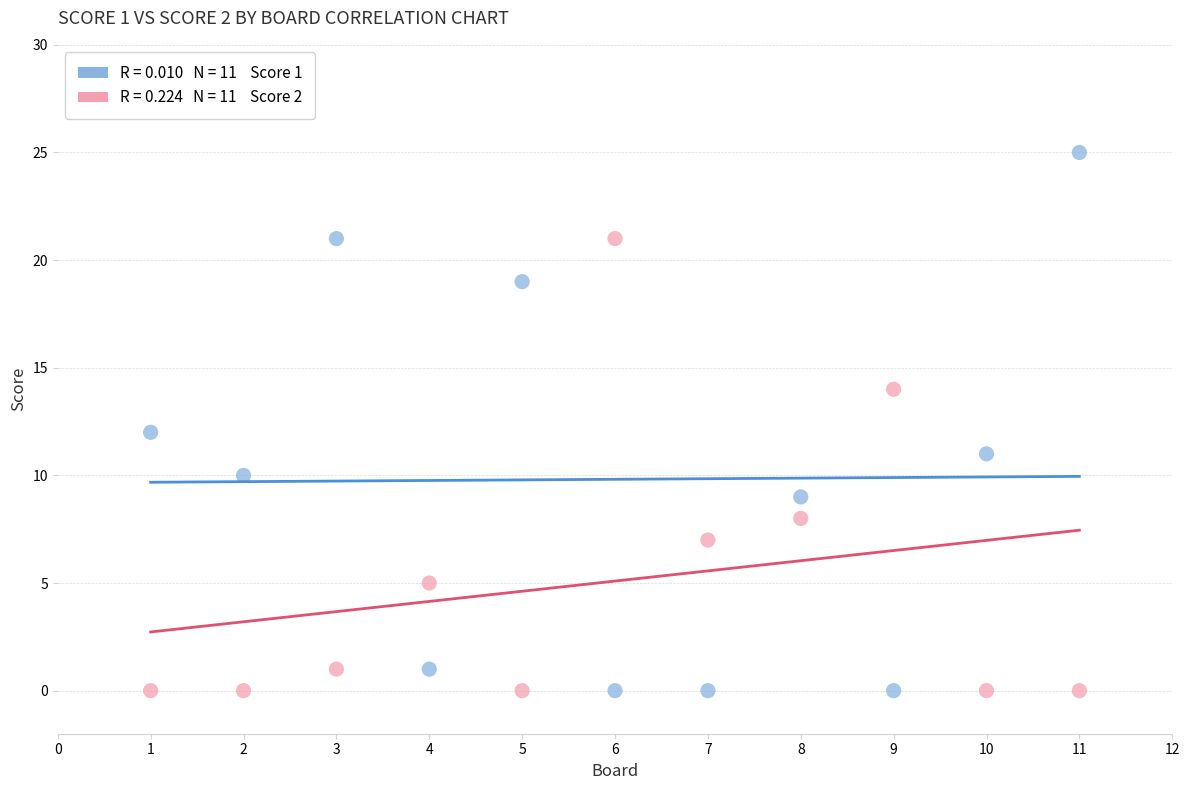

Across all data points, what is the range of X values (max minus min)?

10